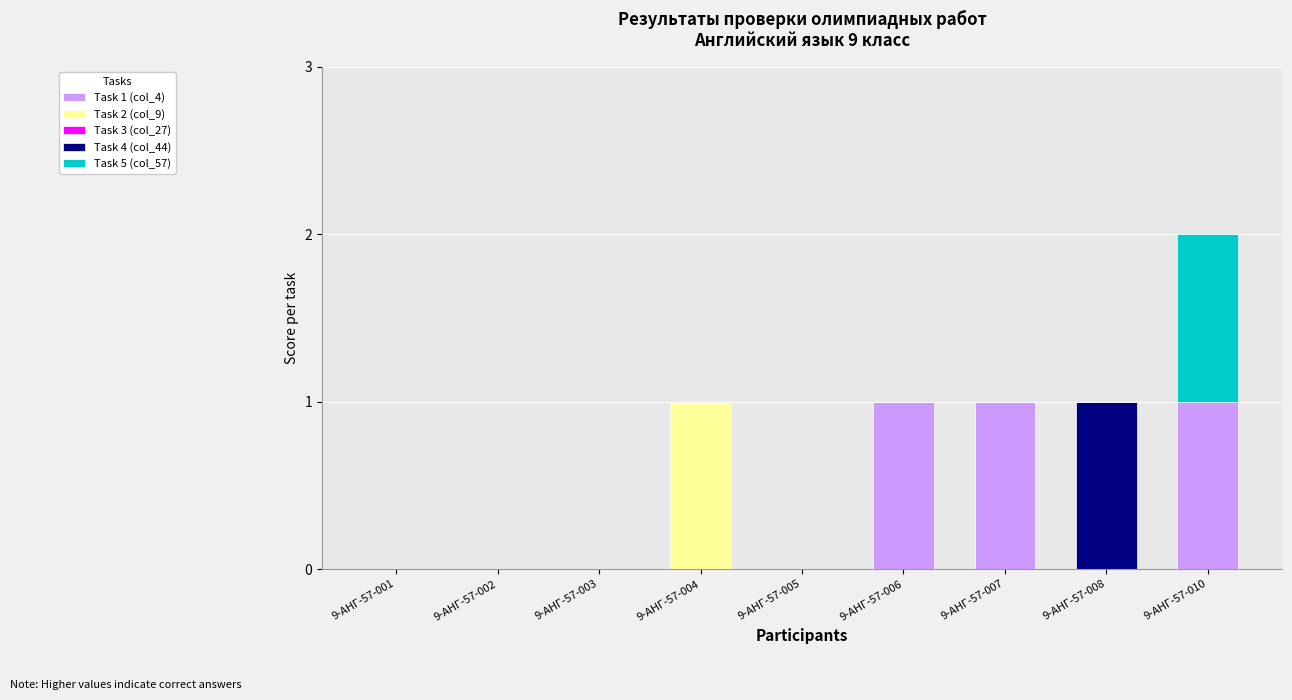

At which category is the sum across all series the highest?

9-АНГ-57-010